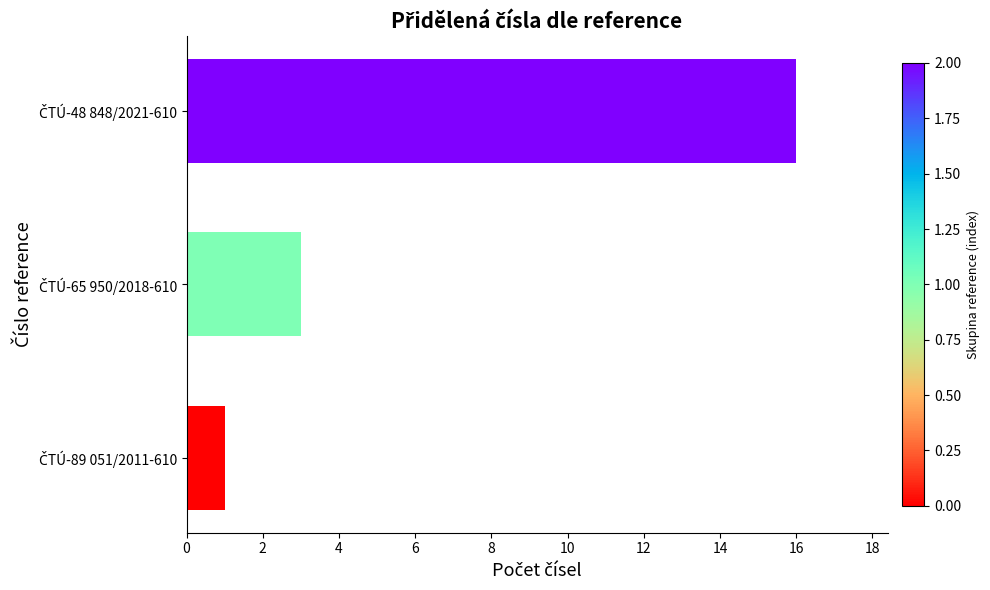

Are the bars grouped side by side (vs. stacked)?

No